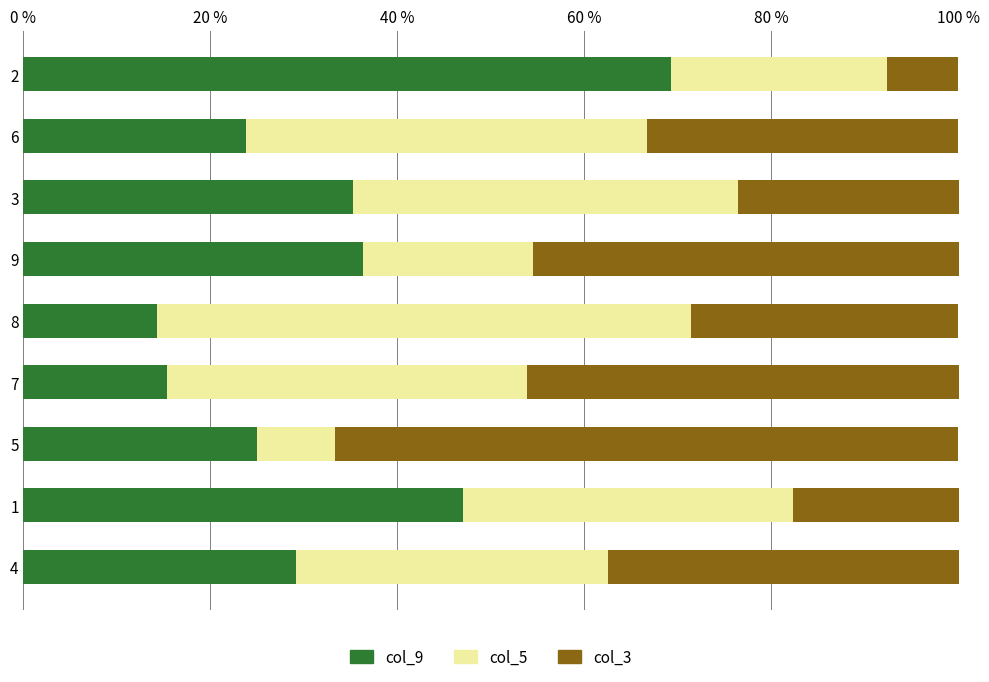

What is the maximum value for col_9?

69.2